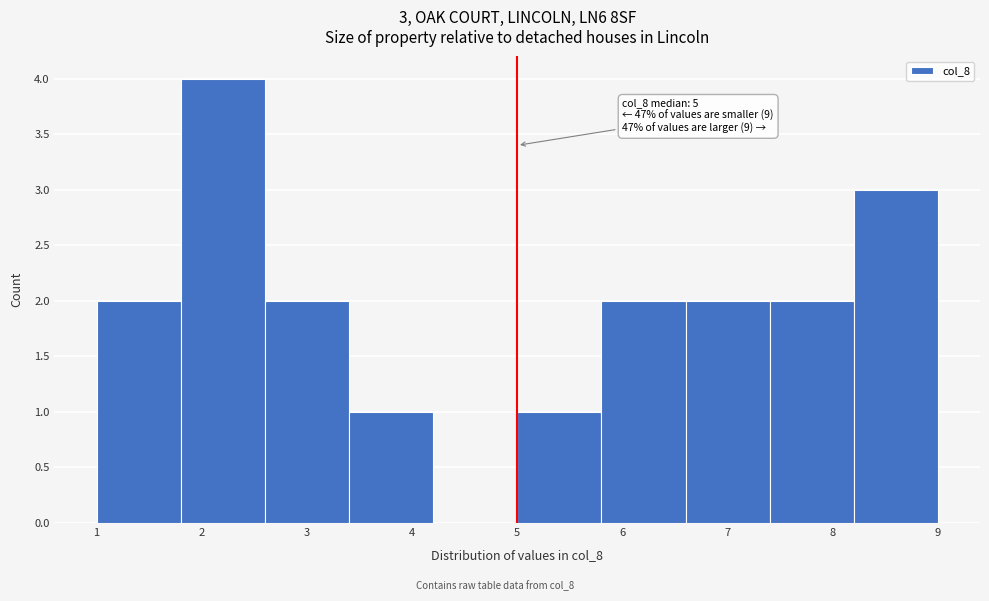

Which range on the x-axis has the tallest bar?

1.8 to 2.6